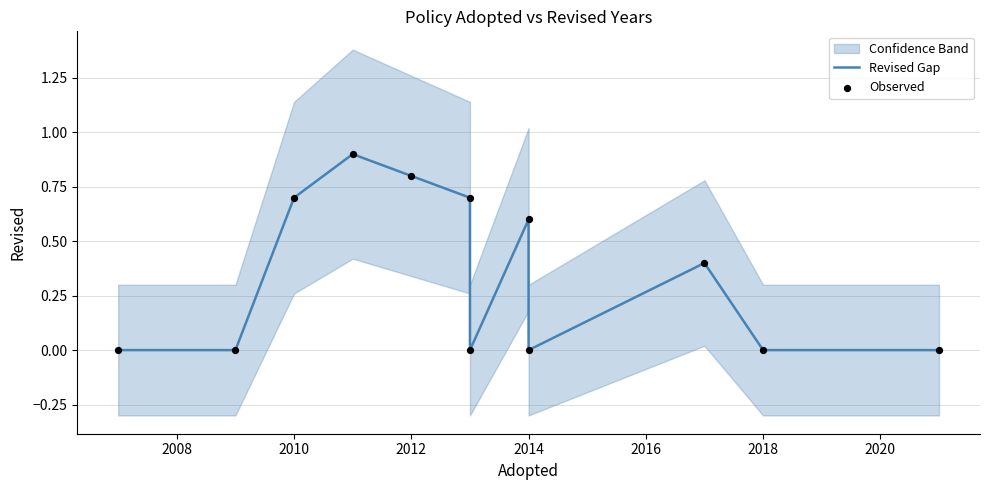

Which series contains the lowest Y value?

Revised Gap